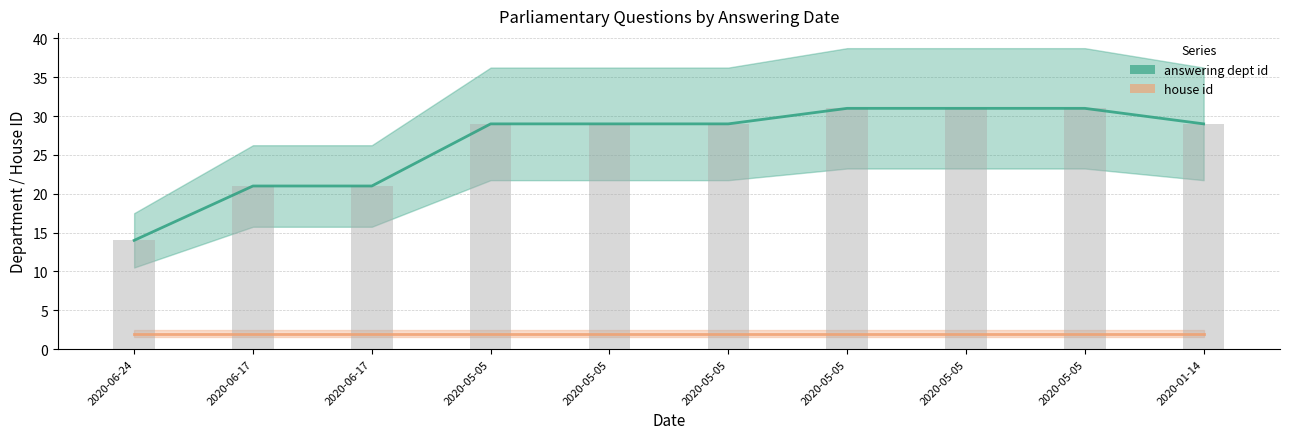

How many series are shown in this chart?

2